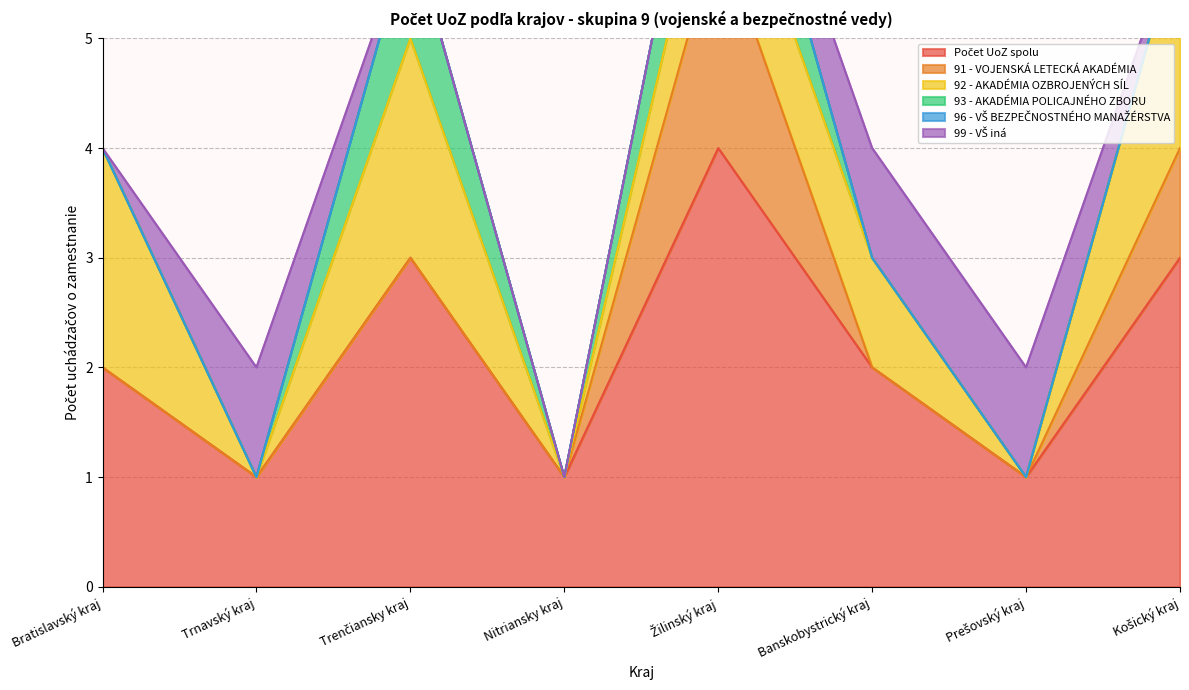

At Trenčiansky kraj, list the series in order from smallest to largest.

91 - VOJENSKÁ LETECKÁ AKADÉMIA, 96 - VŠ BEZPEČNOSTNÉHO MANAŽÉRSTVA, 99 - VŠ iná, 93 - AKADÉMIA POLICAJNÉHO ZBORU, 92 - AKADÉMIA OZBROJENÝCH SÍL, Počet UoZ spolu